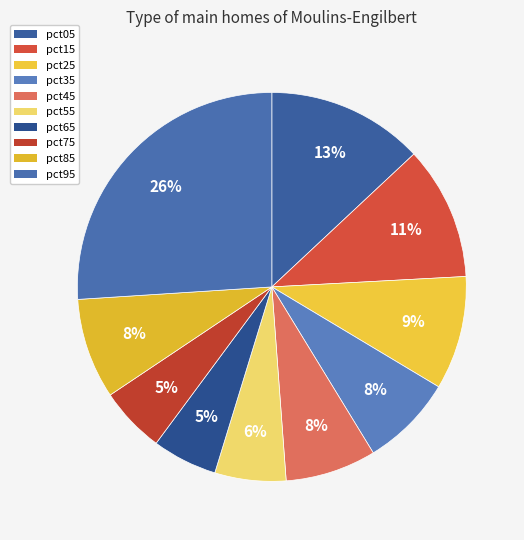

The pct65 slice represents 1% of the pie. True or false?

False